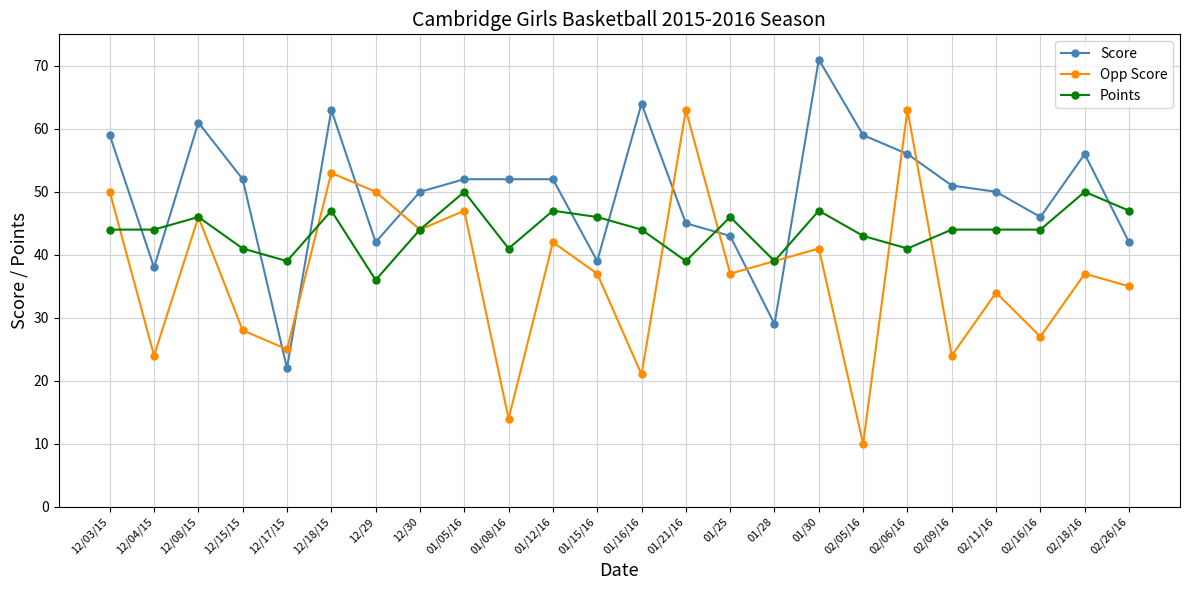

How many categories are shown in the chart?

24